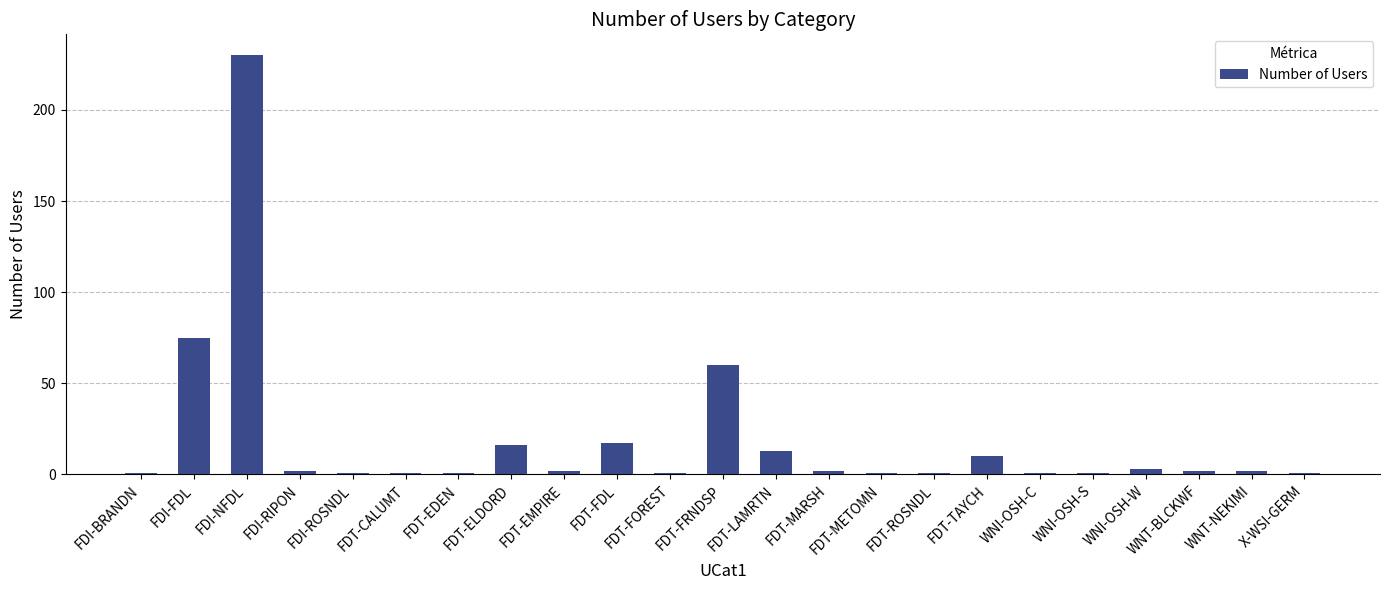

Reading left to right, what are all the values shown in this chart?

FDI-BRANDN=1	FDI-FDL=75	FDI-NFDL=230	FDI-RIPON=2	FDI-ROSNDL=1	FDT-CALUMT=1	FDT-EDEN=1	FDT-ELDORD=16	FDT-EMPIRE=2	FDT-FDL=17	FDT-FOREST=1	FDT-FRNDSP=60	FDT-LAMRTN=13	FDT-MARSH=2	FDT-METOMN=1	FDT-ROSNDL=1	FDT-TAYCH=10	WNI-OSH-C=1	WNI-OSH-S=1	WNI-OSH-W=3	WNT-BLCKWF=2	WNT-NEKIMI=2	X-WSI-GERM=1